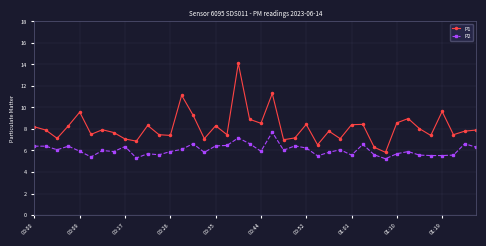

How many series are shown in this chart?

2